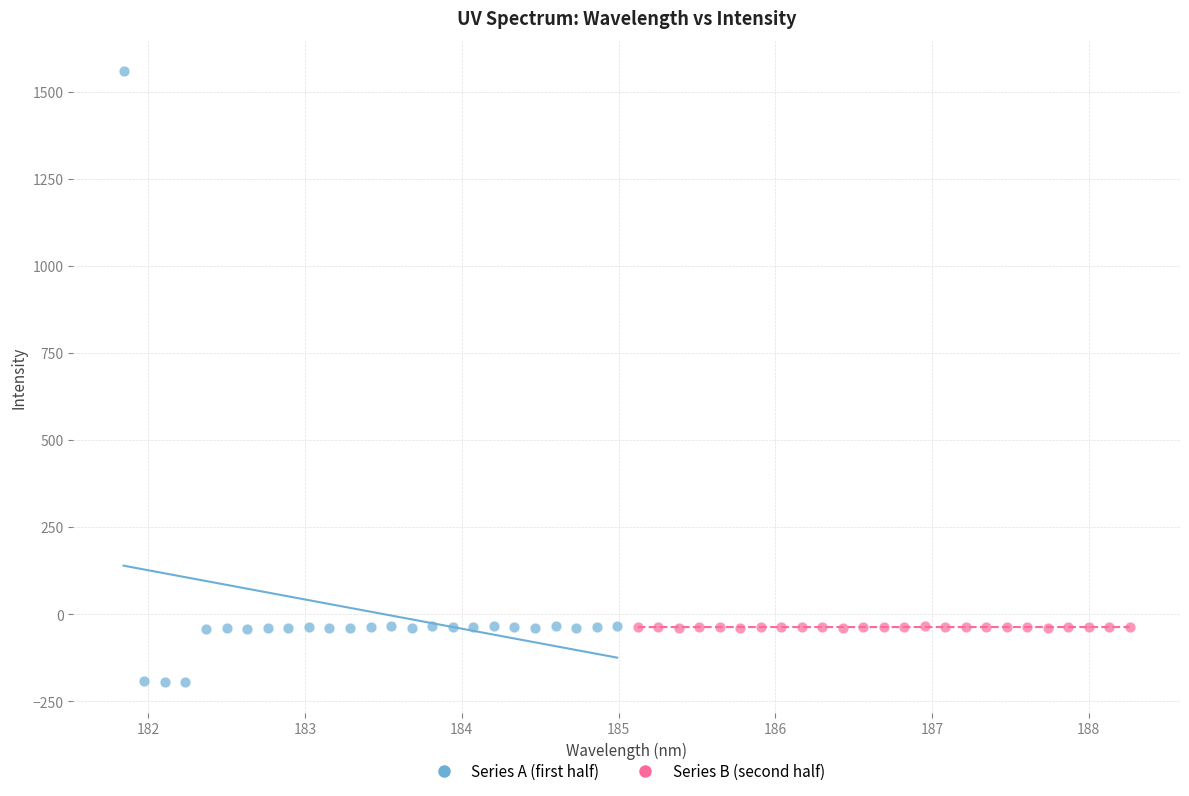

Which series has the widest spread of Y values?

Series A (first half)